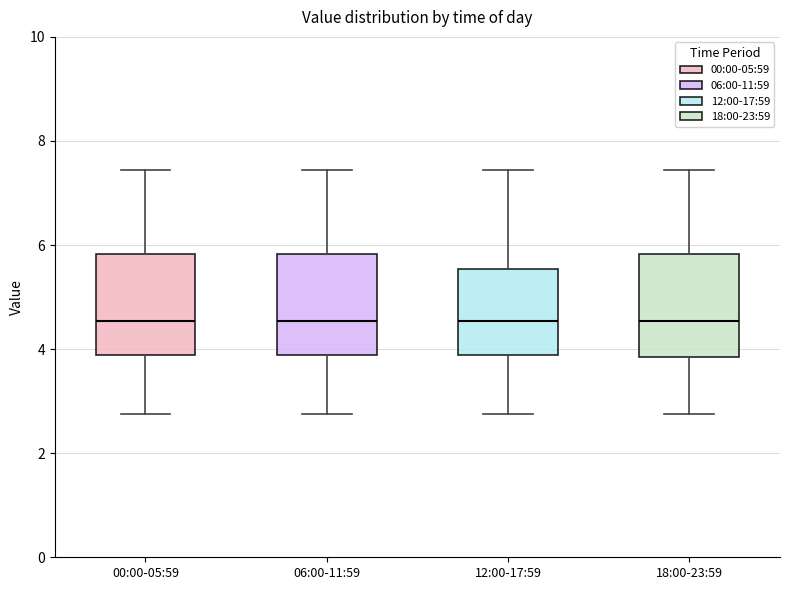

Where is the upper edge of the box for 06:00-11:59 on the y-axis? The values are not printed on the chart, so give them approximately, as read against the axis.

5.8